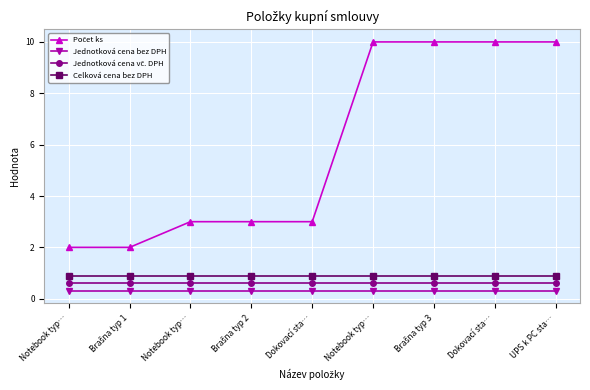

Where is Celková cena bez DPH nearest to the value 0?

Notebook typ…